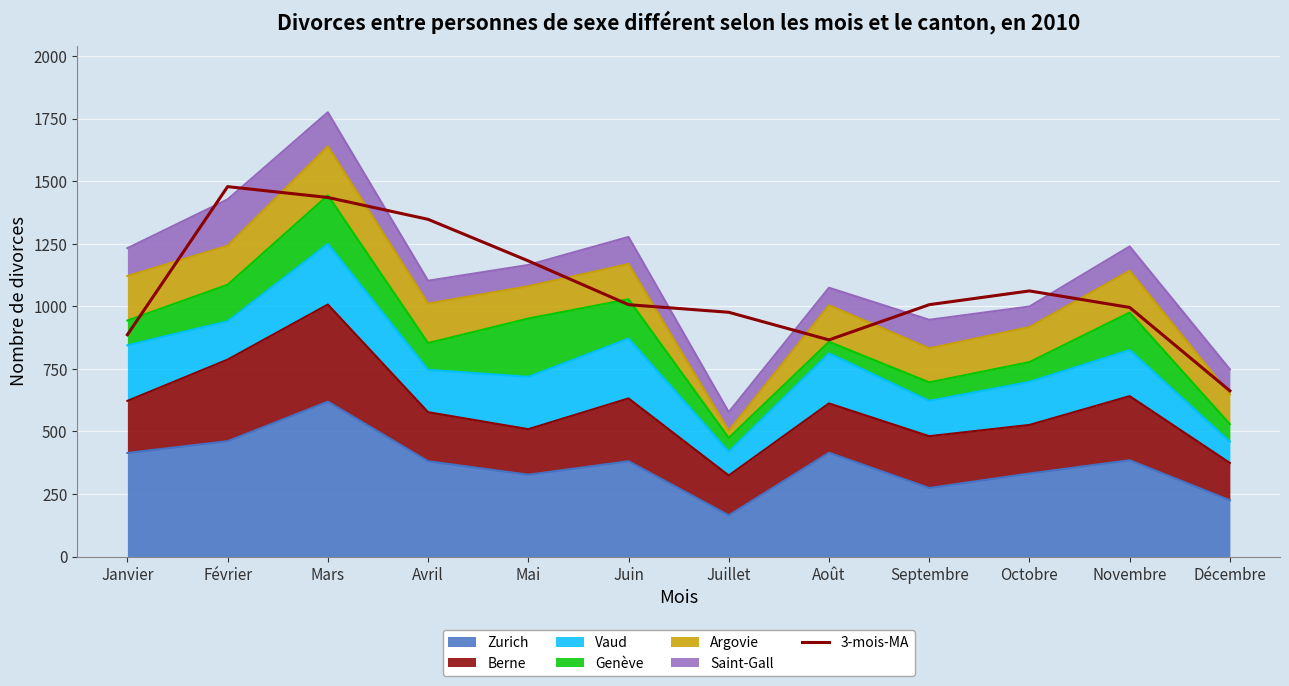

Reading left to right, transcribe all the data shown in this chart.

886.3	1478.0	1434.7	1347.3	1181.3	1006.3	976.0	865.7	1006.3	1061.3	995.3	662.3